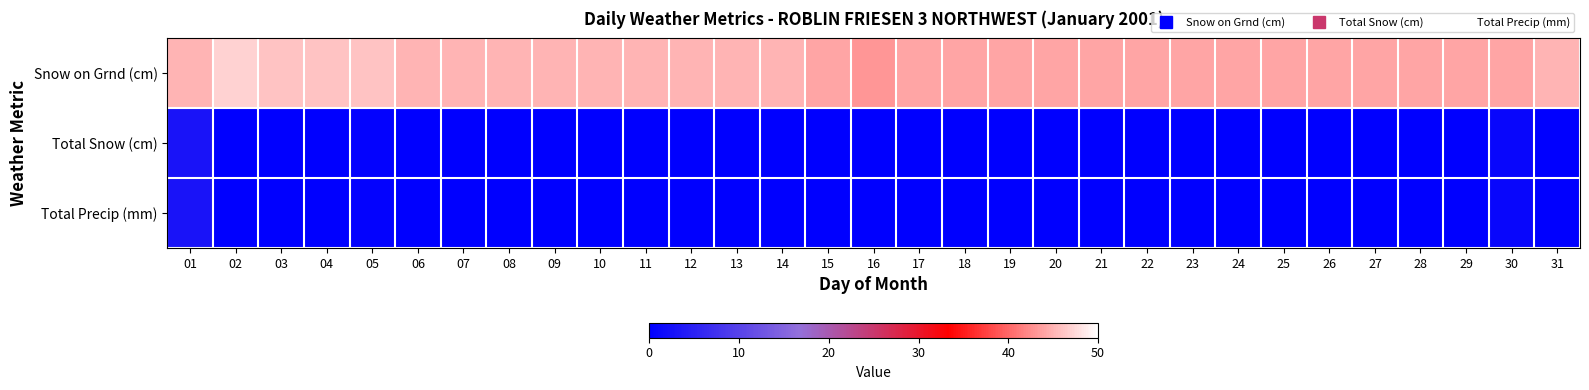

Between 11 and 23, which is larger?

11